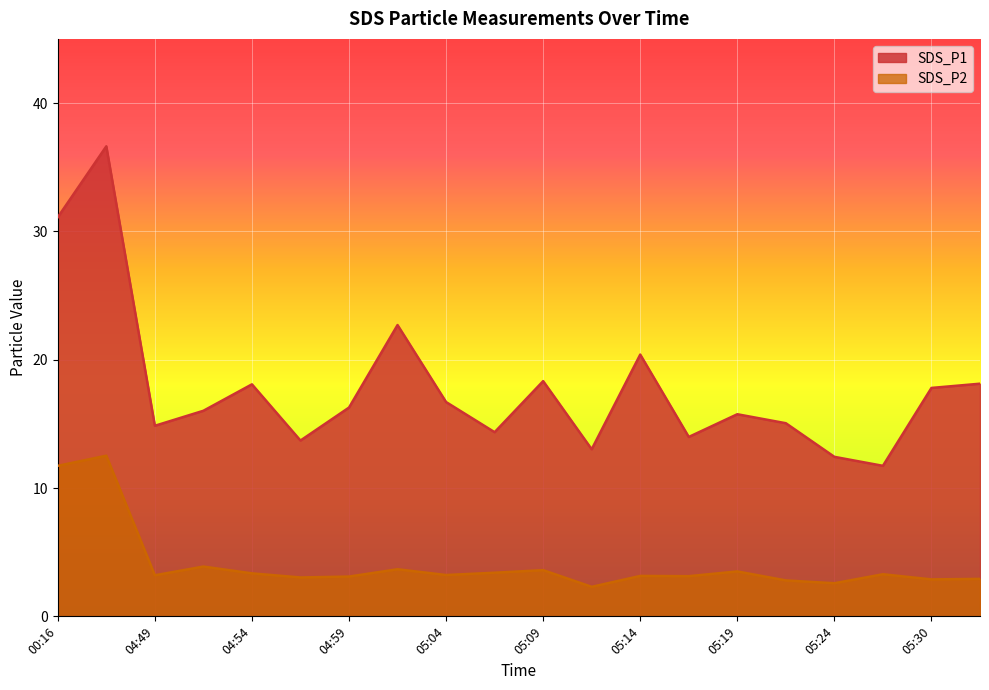

What is the difference between the highest and lowest values at 05:04?

13.5